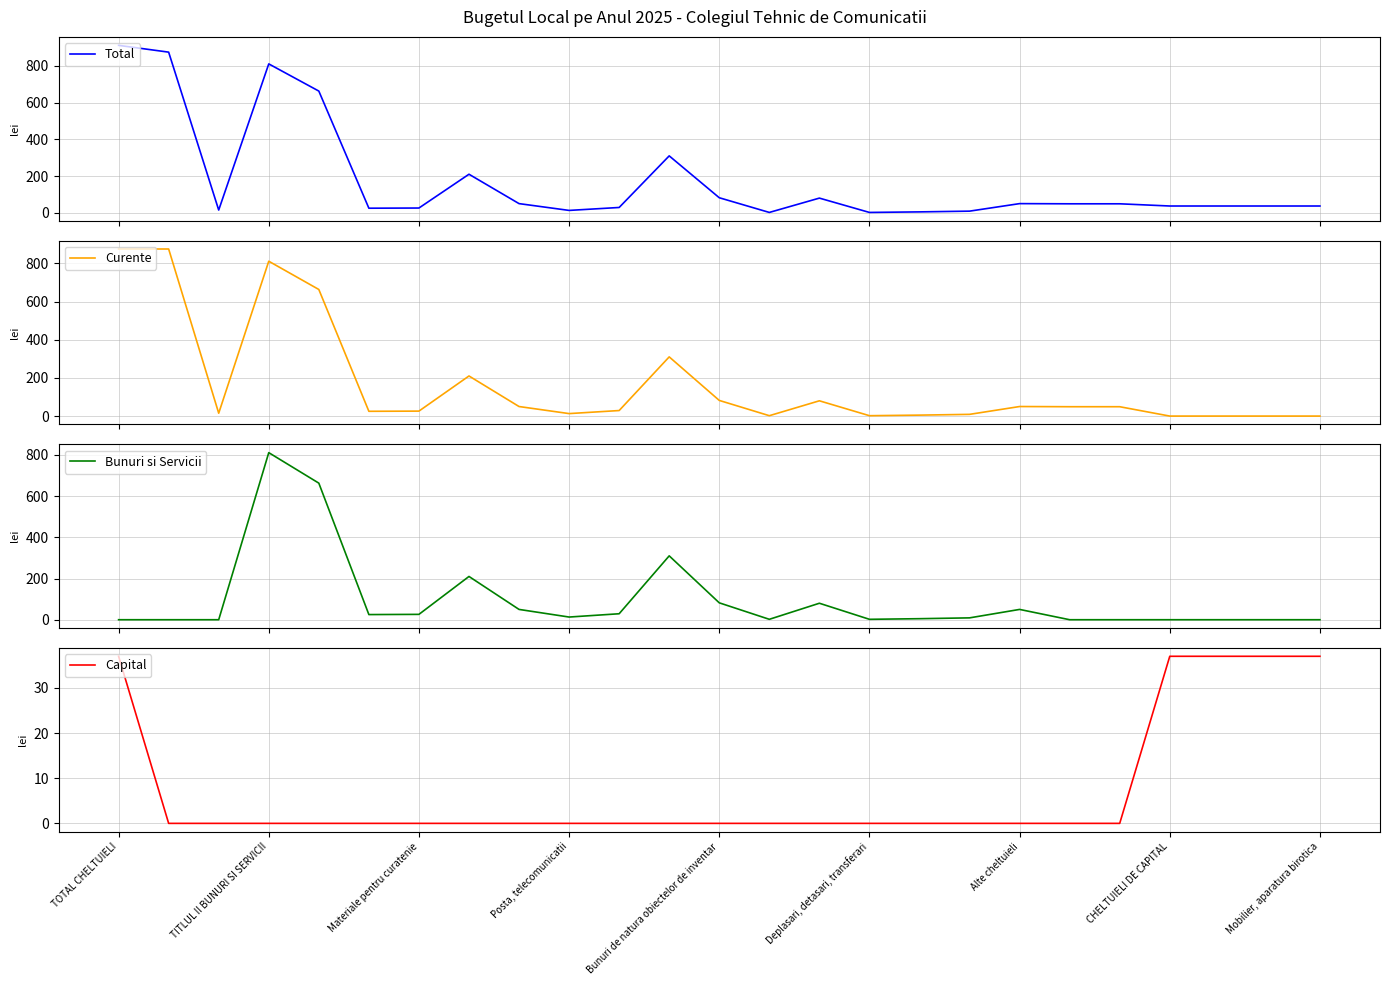

Rank the series by their maximum value, from lowest to highest.

Capital, Bunuri si Servicii, Curente, Total